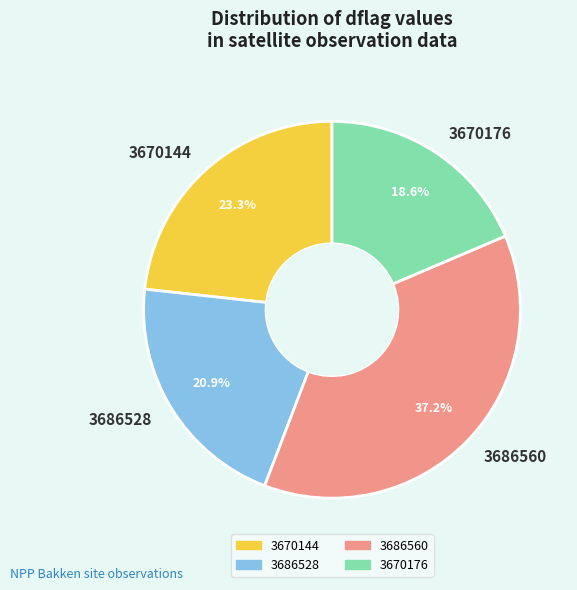

What is the smallest slice in the pie chart?

3670176